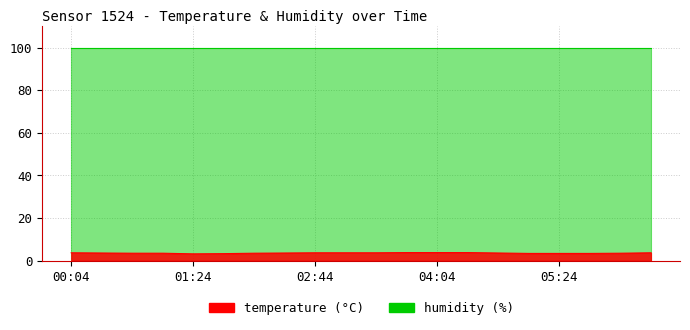

What is the value of the 12th point from the left?

3.8